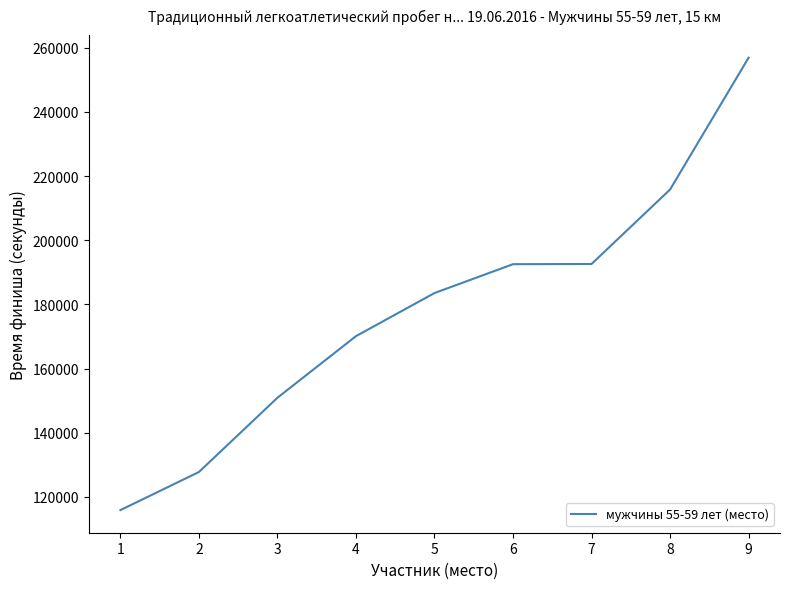

What is the smallest value displayed?

115860